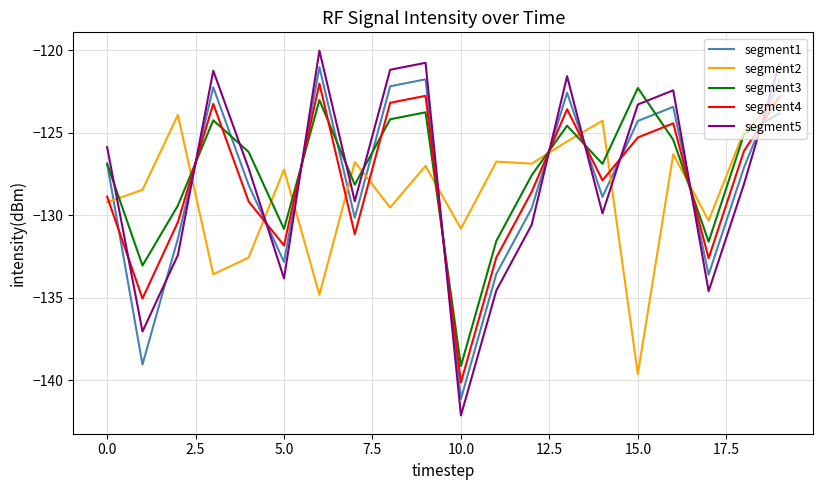

Which series has the widest spread of values?

segment5